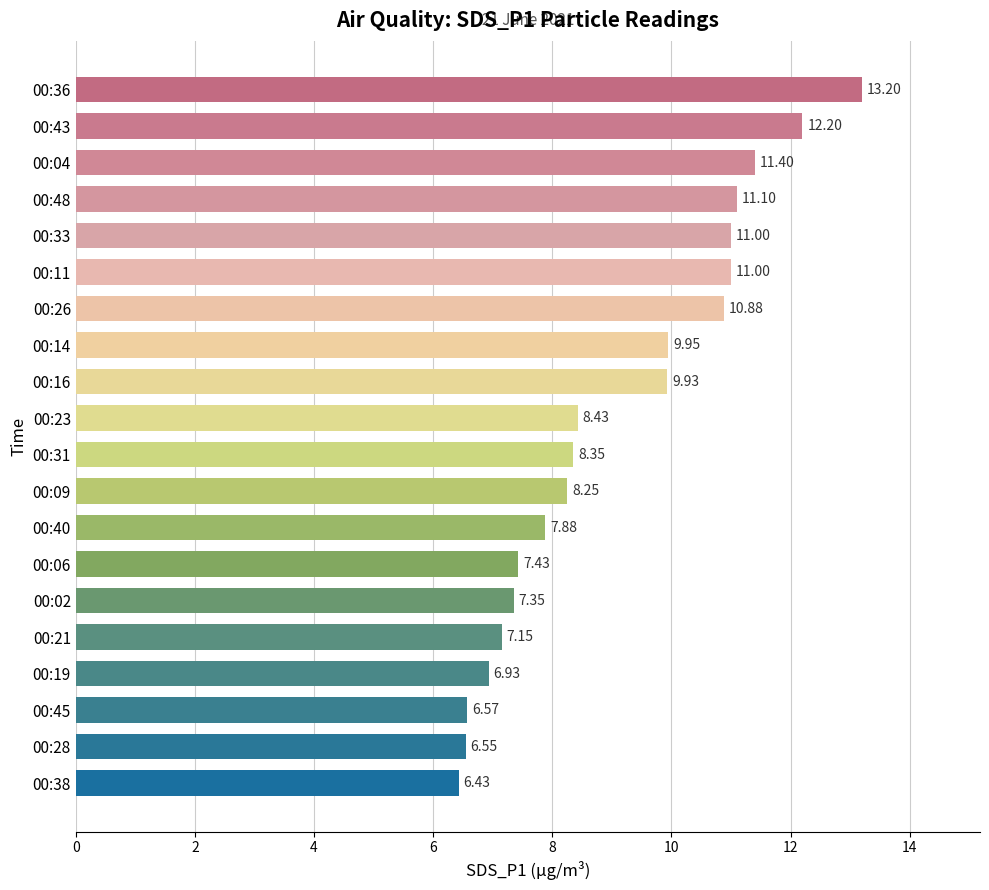

What is the sum of all values?

182.0